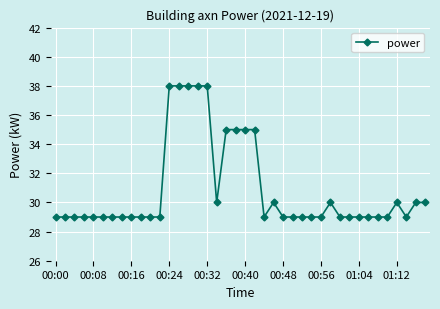

What is the value of the 40th point from the left?

30